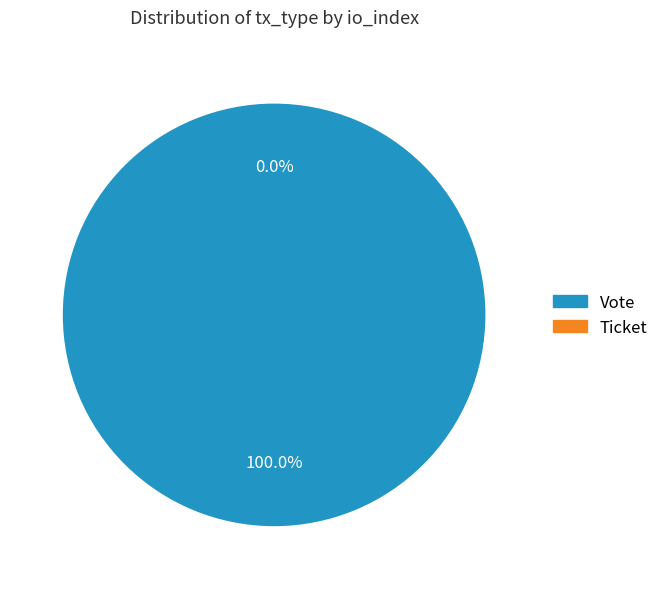

To the nearest percent, what is the difference between the largest and smallest slice percentages?

100%